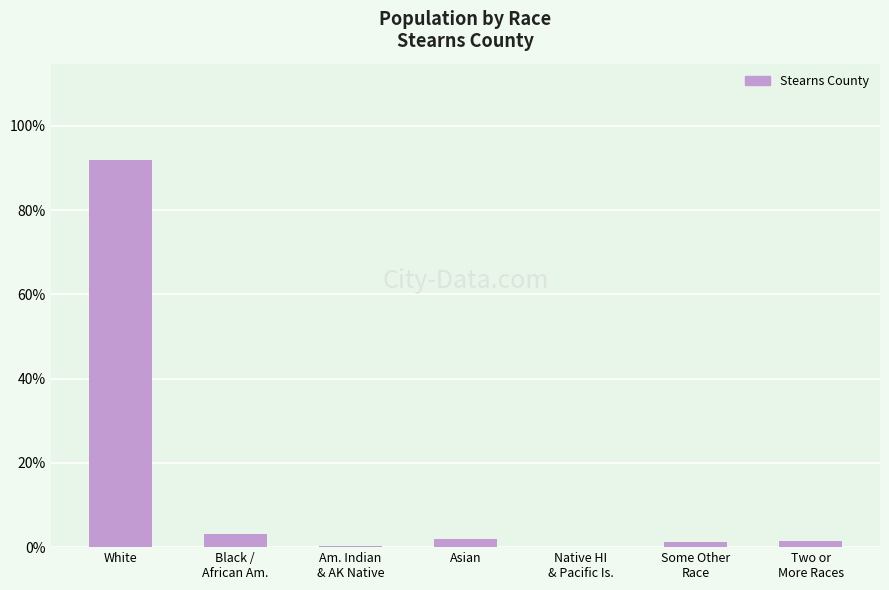

Count the number of categories in the chart.

7